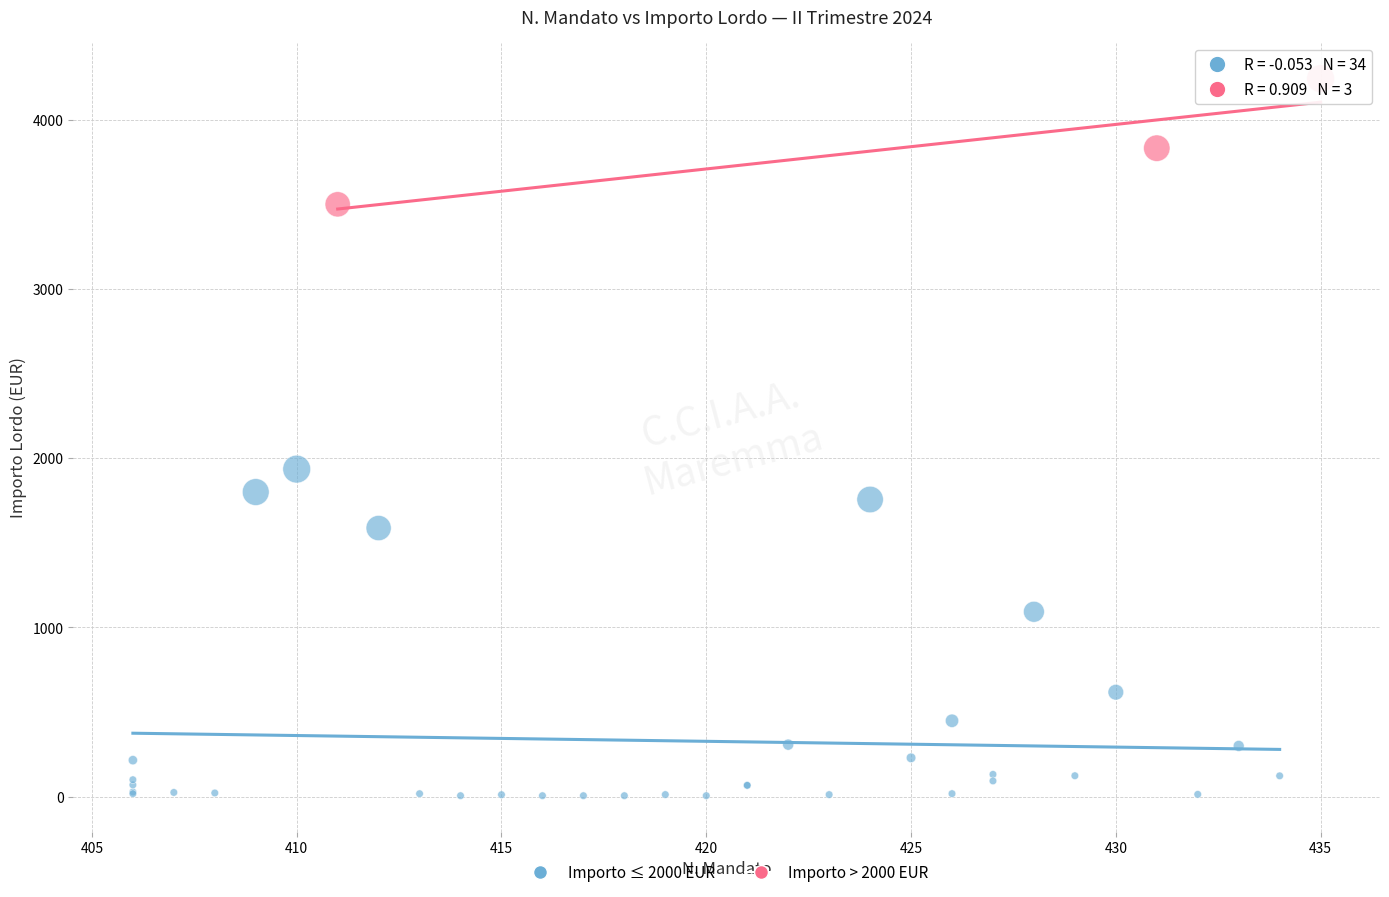

Which series contains the lowest Y value?

Importo ≤ 2000 EUR